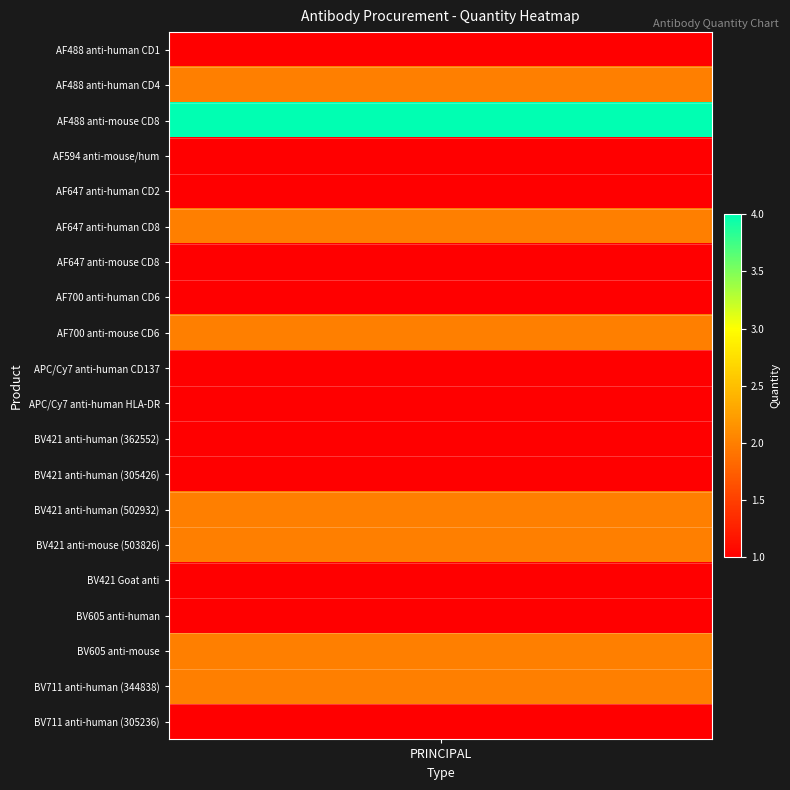

Read the value at 9.

1